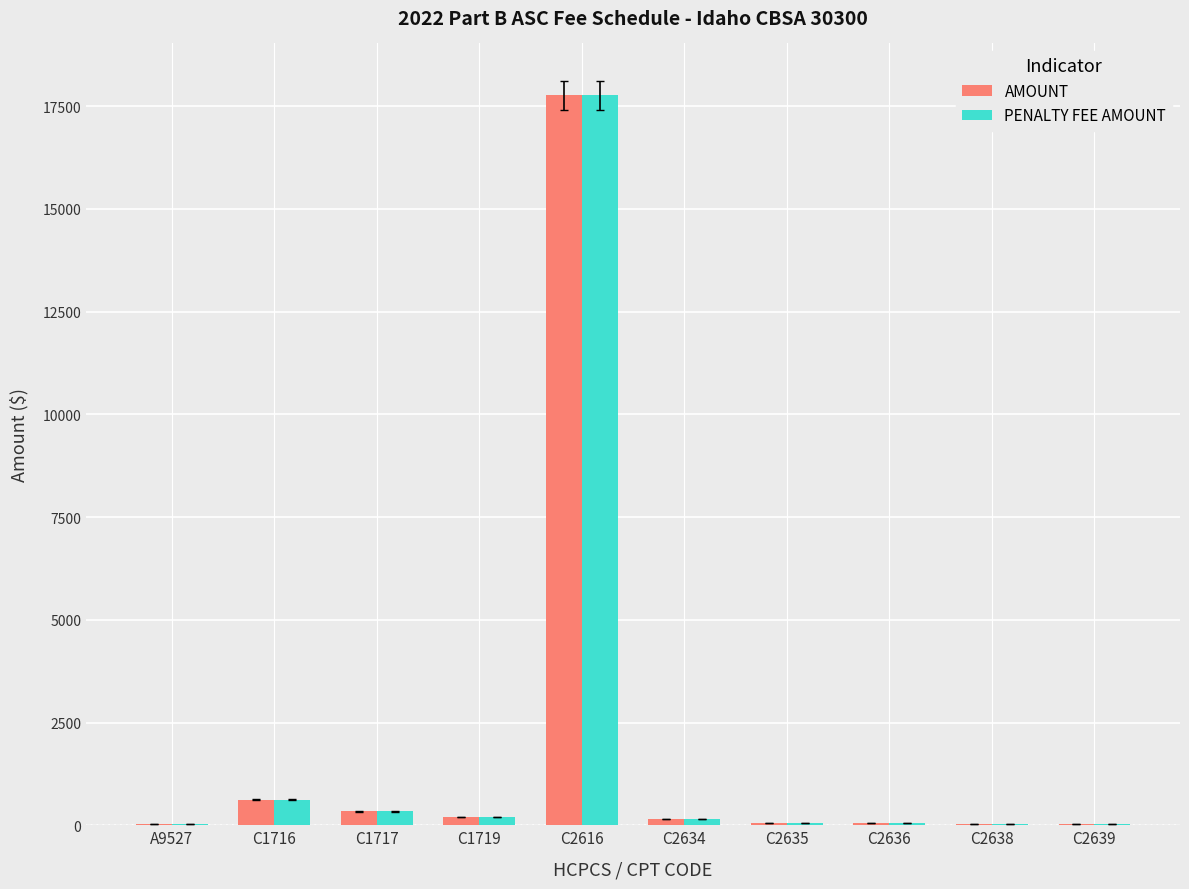

True or false: PENALTY FEE AMOUNT has a value of 45.6 at C2635.

True